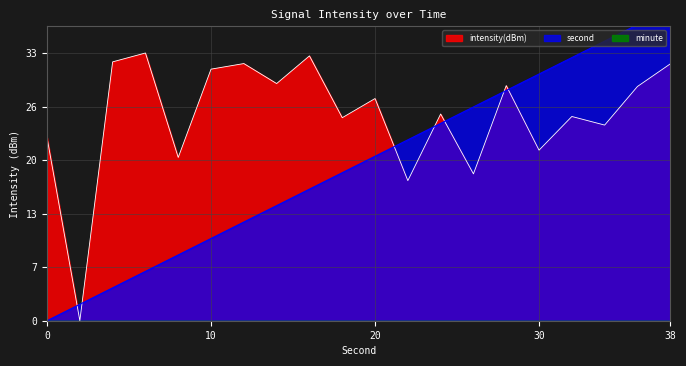

How many lines are shown in the chart?

2